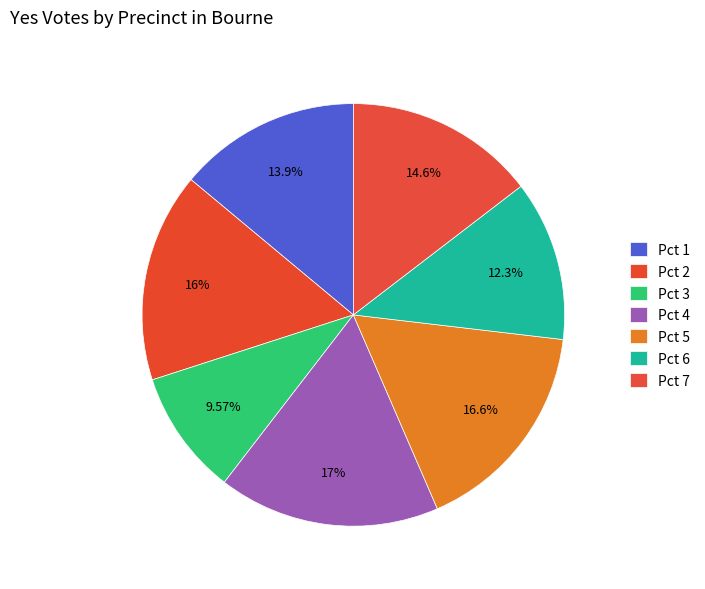

Count the number of slices in the pie.

7